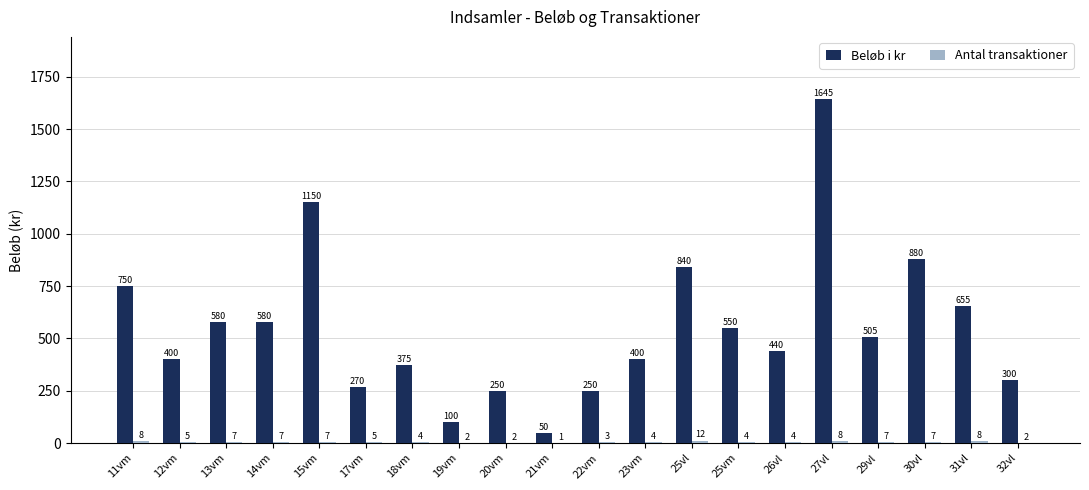

What is the sum of the Beløb i kr values at 21vm and 27vl?

1695